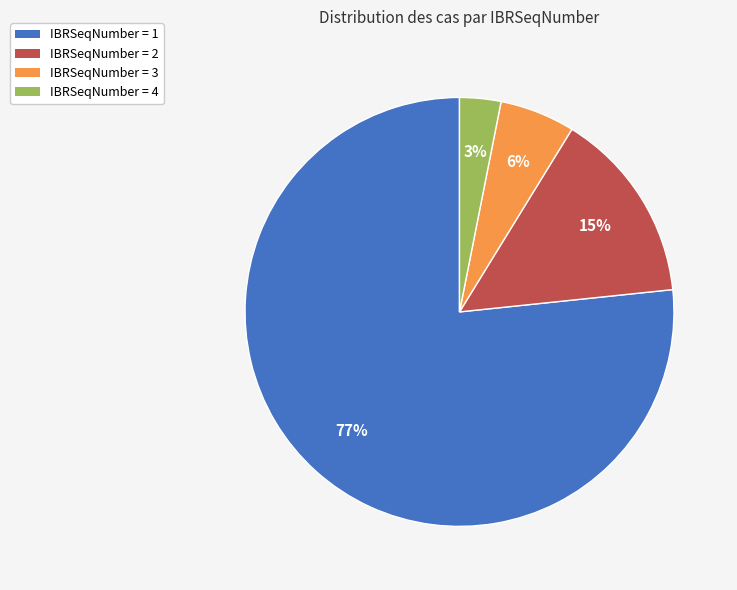

Which category has the biggest portion of the pie?

IBRSeqNumber = 1